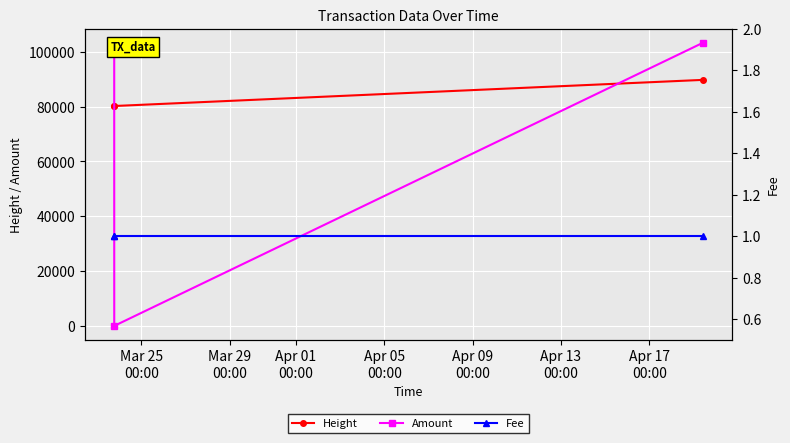

What is the value of the Height point at the 2nd from the left?

80191